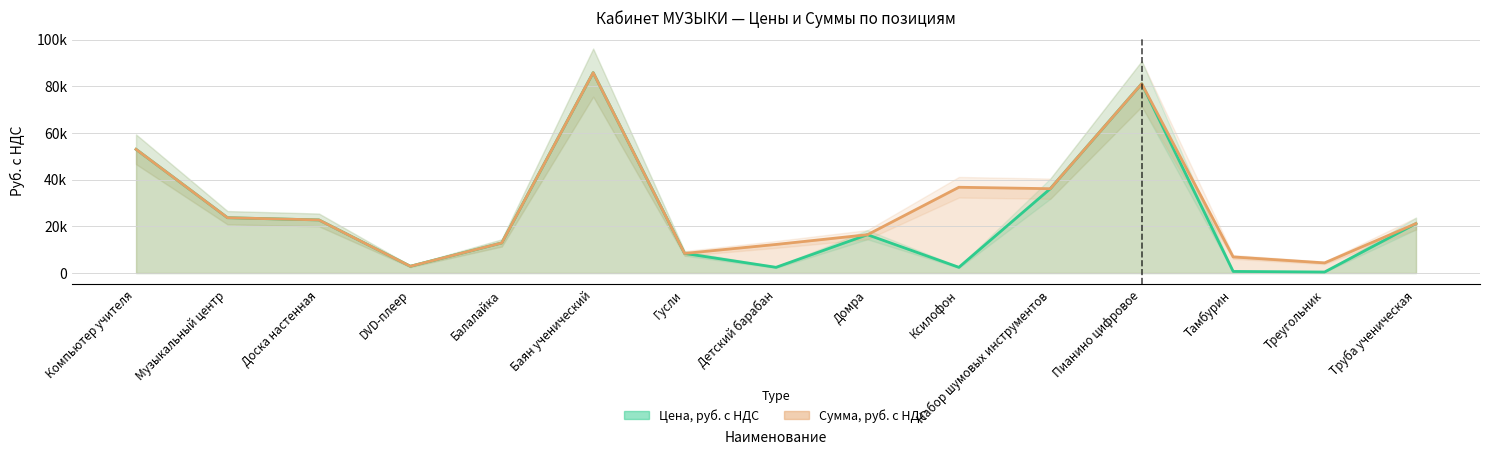

Where does the Сумма, руб. с НДС series first go above 21200?

Компьютер учителя